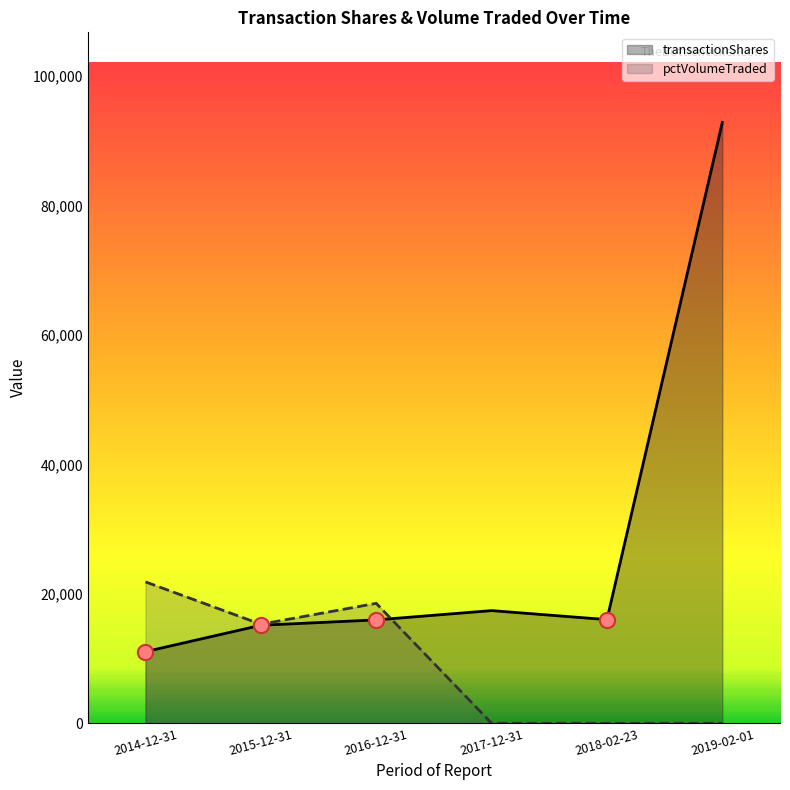

Which series contains the highest Y value?

transactionShares